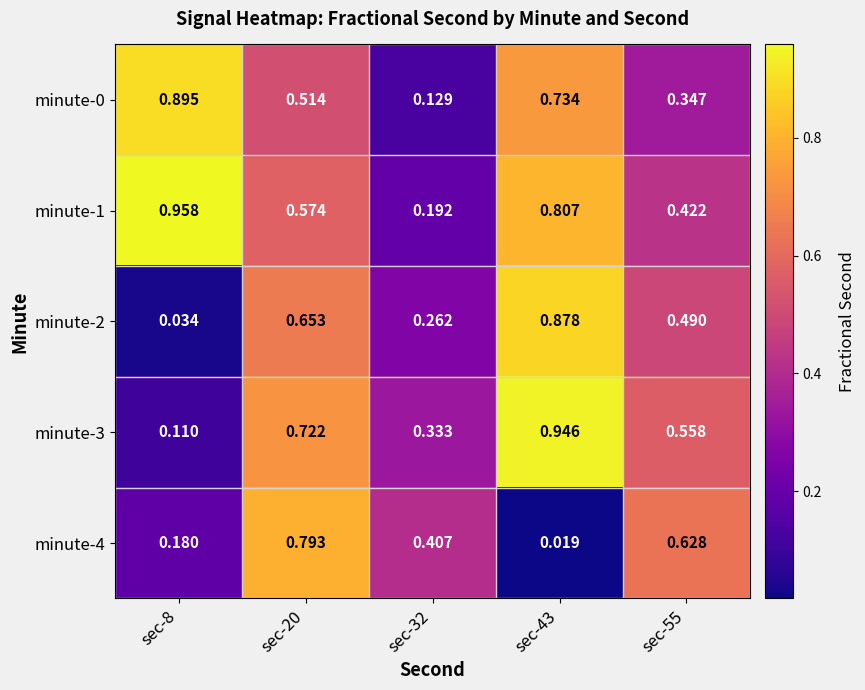

Is the value of minute-2 at sec-43 greater than the value of minute-0 at sec-8?

No